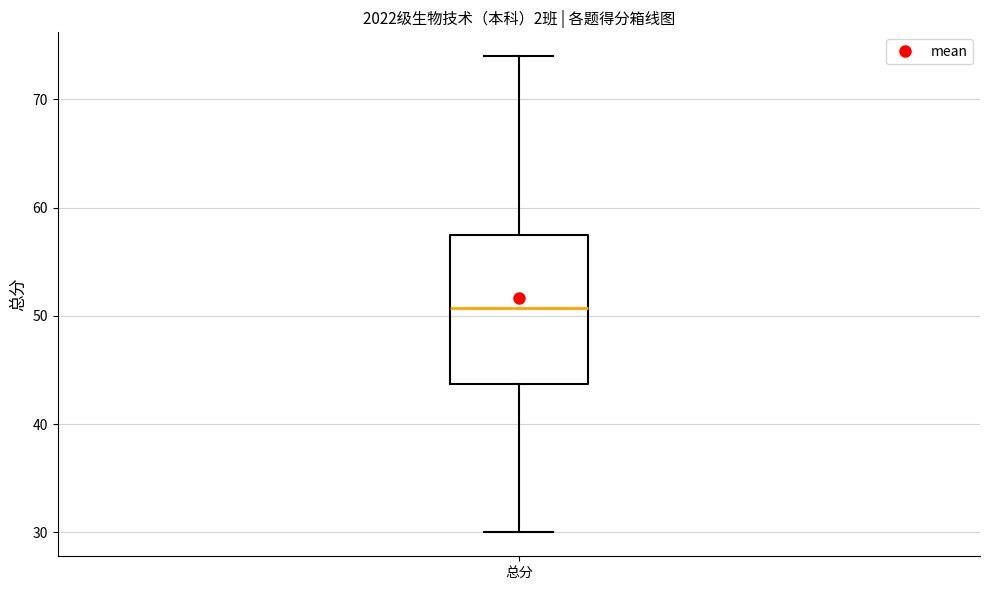

Where does the lower whisker of the box for 总分 end on the y-axis? The values are not printed on the chart, so give them approximately, as read against the axis.

30